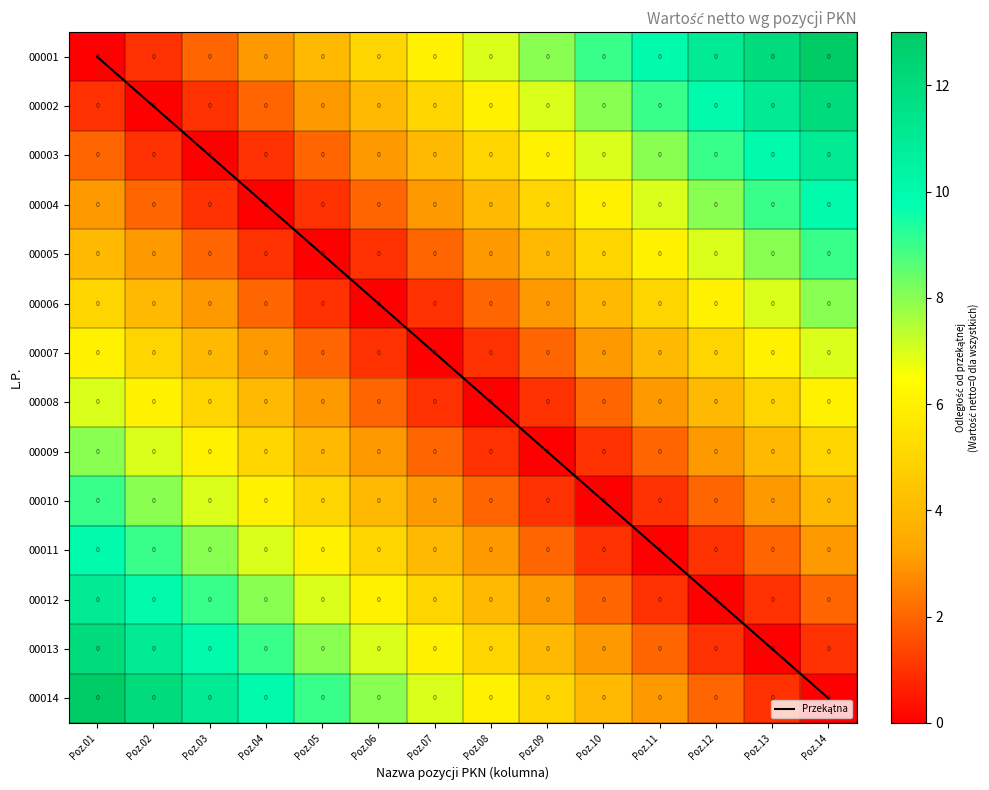

Between Poz.02 and Poz.13, which series saw the biggest shift?

Przekątna